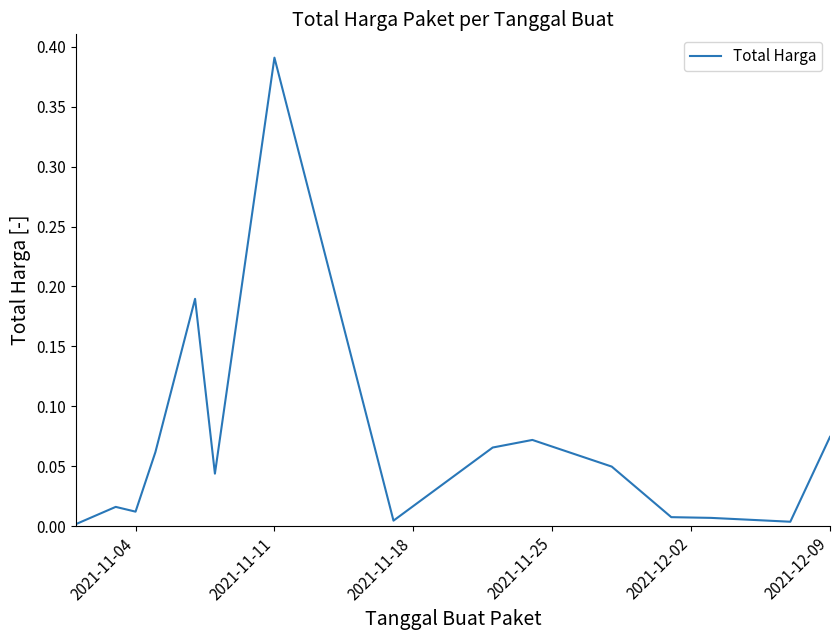

Which has a higher value, 2021-12-09 or 2021-11-04?

2021-12-09